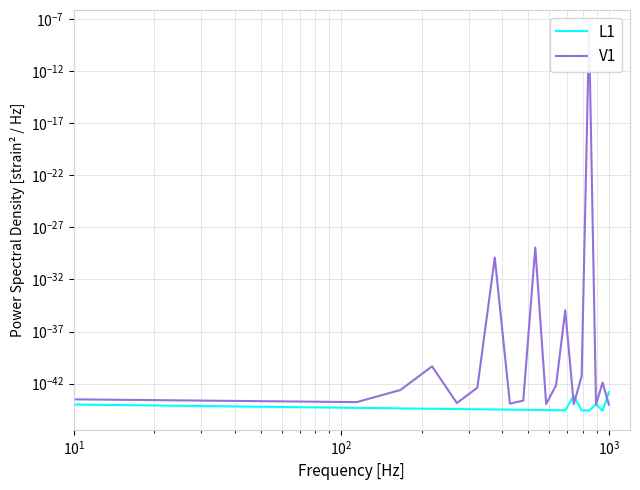

Count the number of data series in this chart.

2